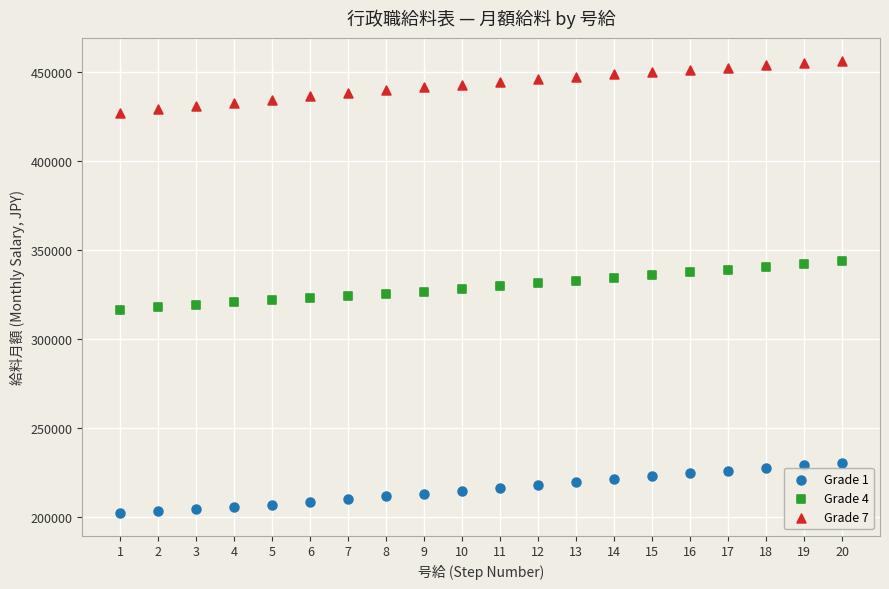

Which series reaches the minimum Y coordinate?

Grade 1